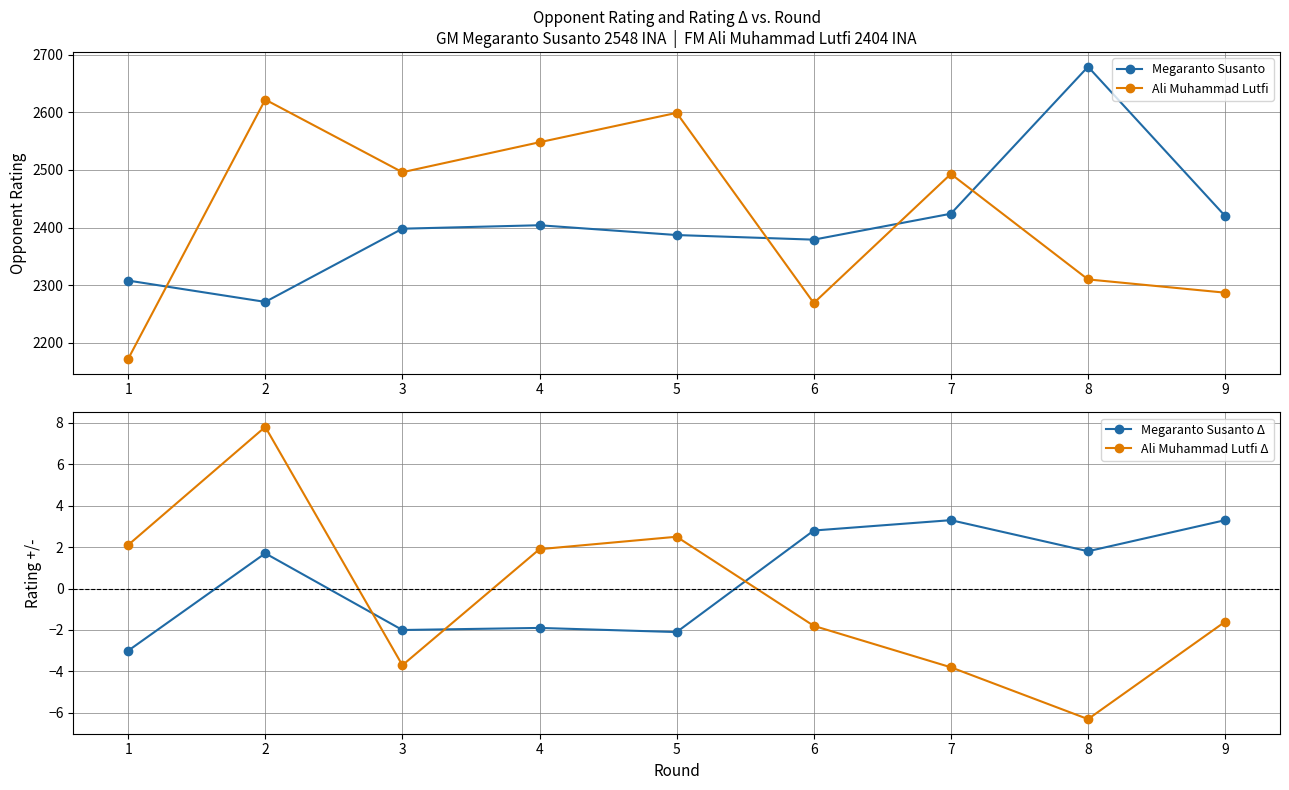

Reading left to right, list all the values displayed in this chart.

Megaranto Susanto: 1=2308.0	2=2271.0	3=2398.0	4=2404.0	5=2387.0	6=2379.0	7=2424.0	8=2679.0	9=2420.0
Ali Muhammad Lutfi: 1=2172.0	2=2622.0	3=2496.0	4=2548.0	5=2599.0	6=2269.0	7=2493.0	8=2310.0	9=2287.0
Megaranto Susanto Δ: 1=-3.0	2=1.7	3=-2.0	4=-1.9	5=-2.1	6=2.8	7=3.3	8=1.8	9=3.3
Ali Muhammad Lutfi Δ: 1=2.1	2=7.8	3=-3.7	4=1.9	5=2.5	6=-1.8	7=-3.8	8=-6.3	9=-1.6